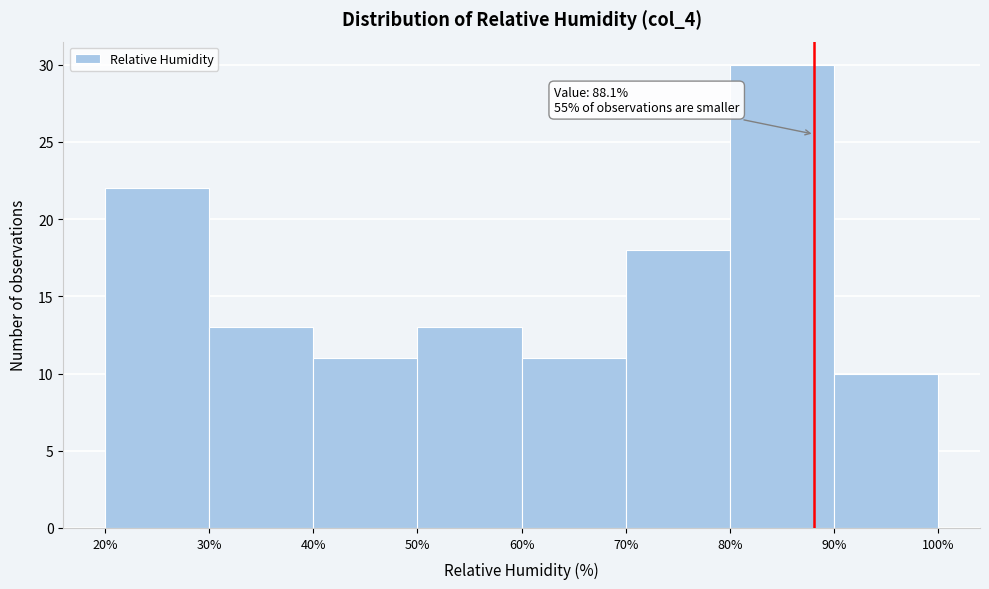

Over which range of the x-axis is the bar tallest?

80% to 90%